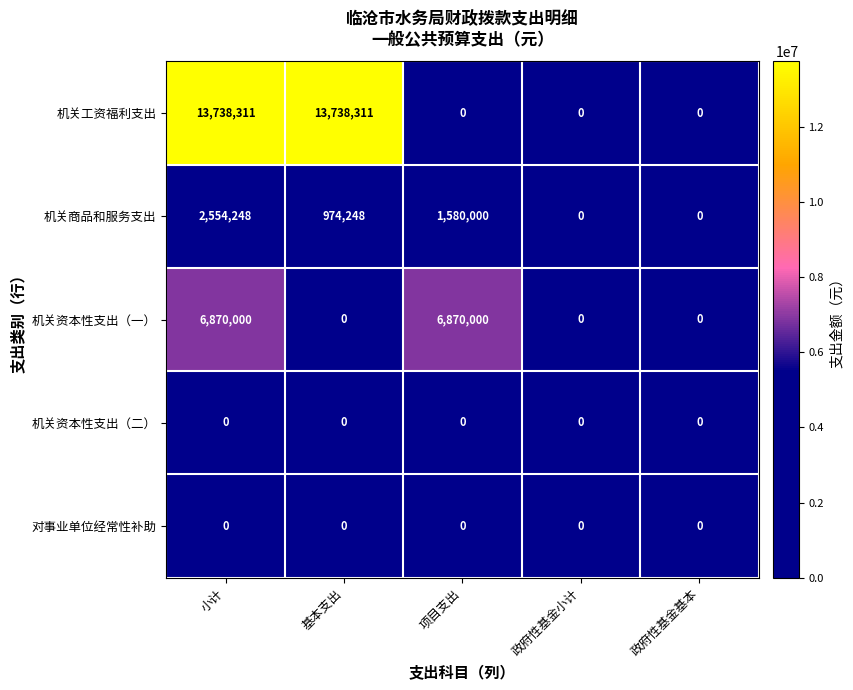

What is the difference between the maximum and minimum values in the 机关工资福利支出 series?

13738311